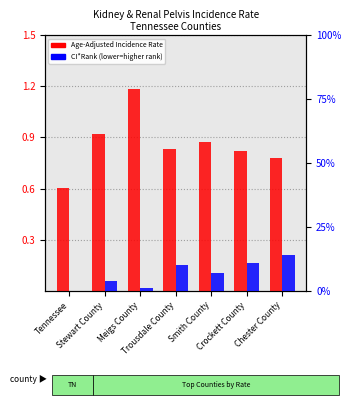

List the series in order of their peak value, lowest first.

Age-Adjusted Incidence Rate, CI*Rank